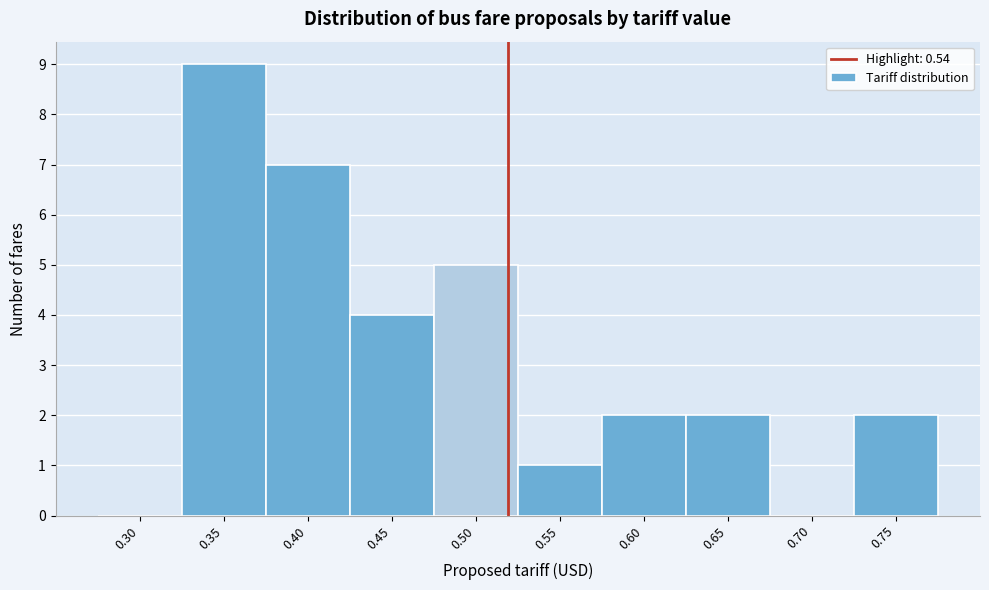

Reading right to left, extract all data points from this chart.

0.75=2	0.70=0	0.65=2	0.60=2	0.55=1	0.50=5	0.45=4	0.40=7	0.35=9	0.30=0